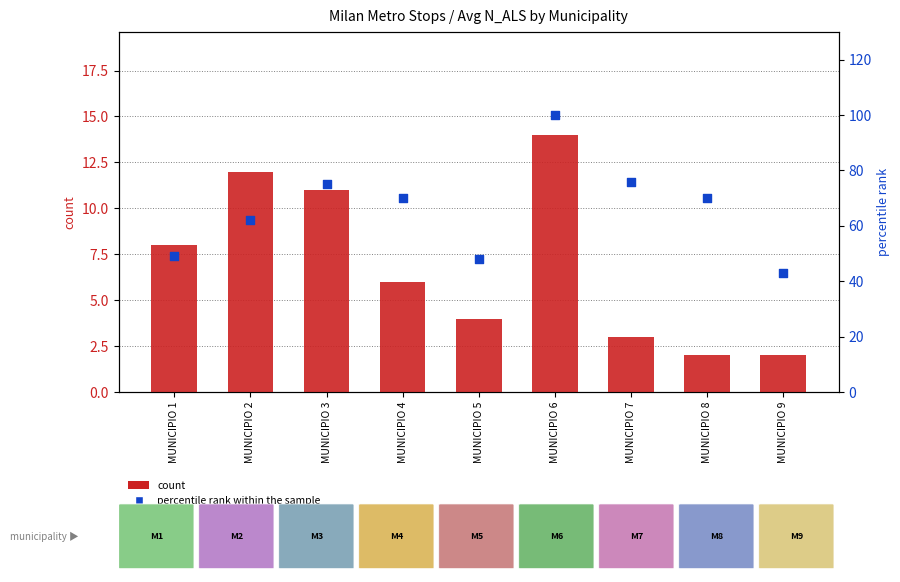

Which series has the widest spread of Y values?

percentile rank within the sample